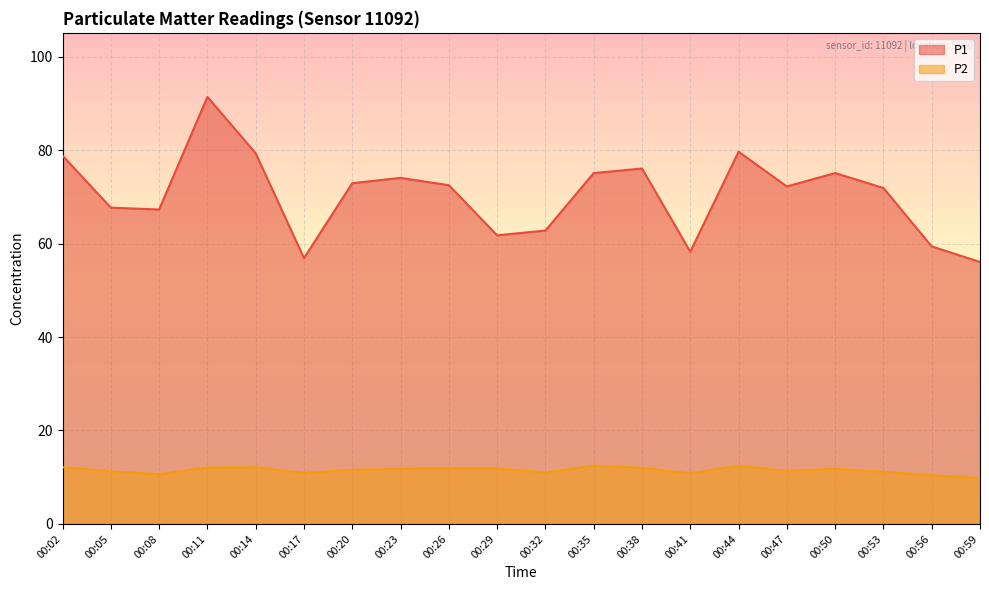

How many series are shown in this chart?

2